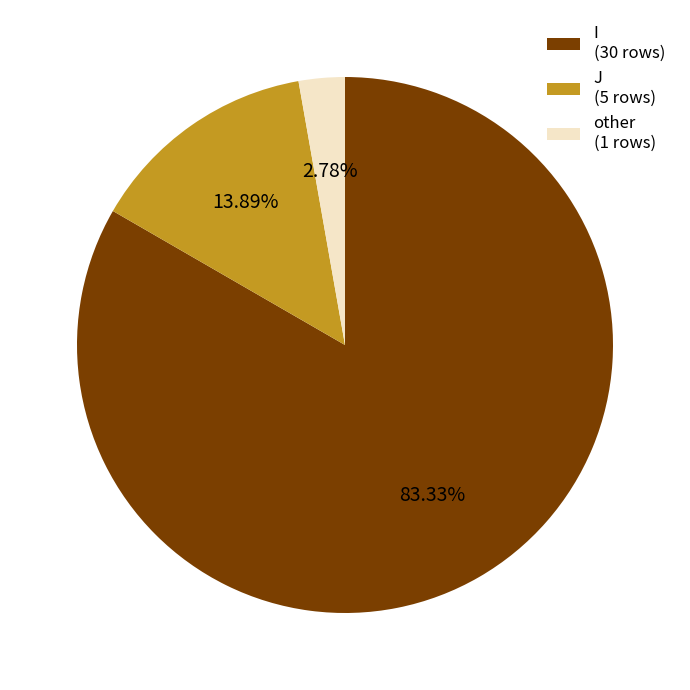

How much of the chart is everything except I?

16.7%